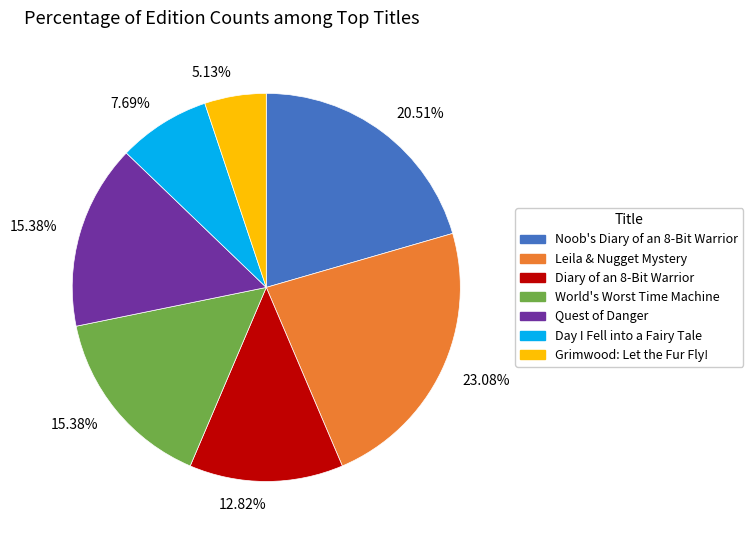

Is there a majority slice in this chart?

No